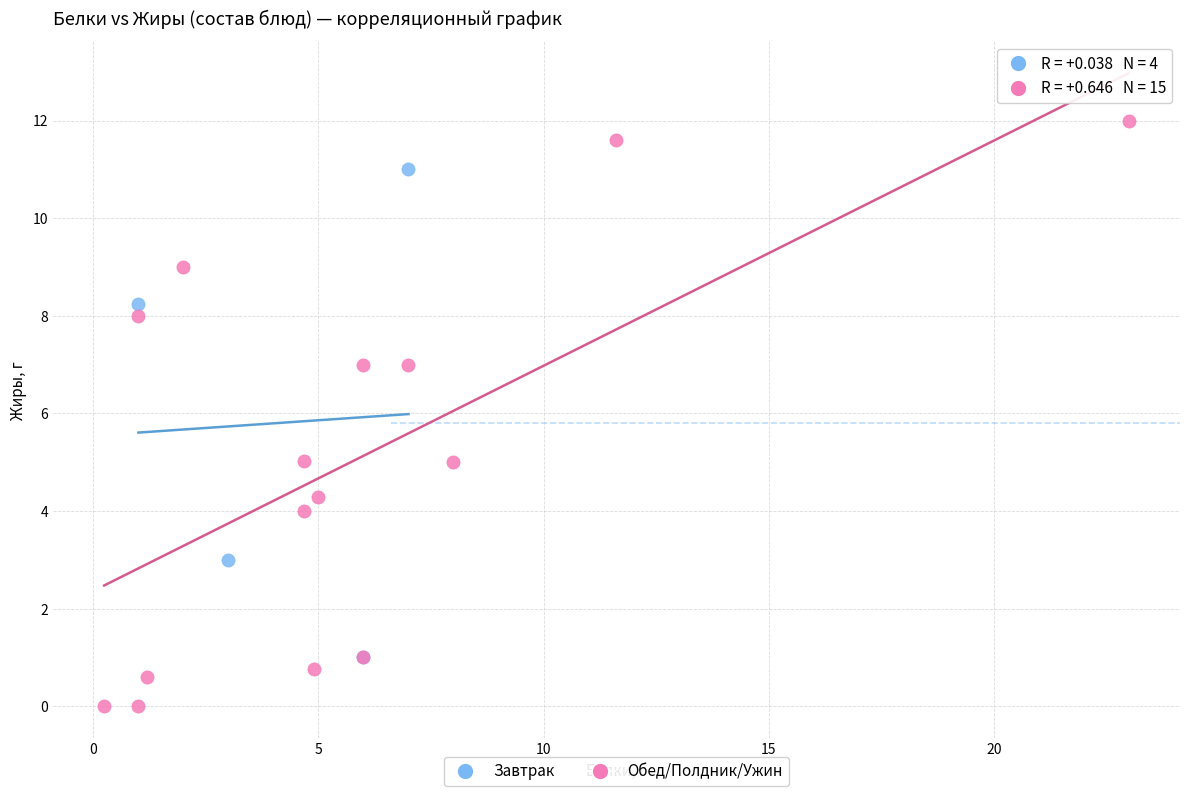

What are all the series names shown in the legend?

Завтрак, Обед/Полдник/Ужин